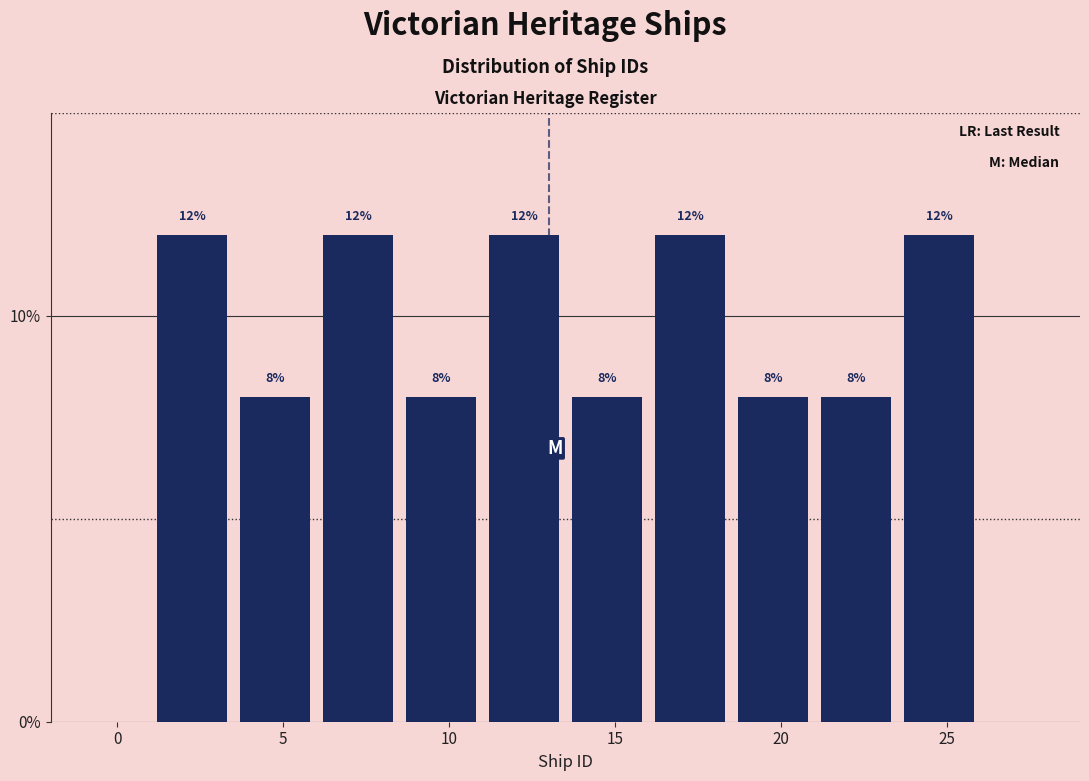

Reading left to right, transcribe this chart: for each bar, give the range it covers on the x-axis and its height.

1.0 to 3.5: 12
3.5 to 6.0: 8
6.0 to 8.5: 12
8.5 to 11.0: 8
11.0 to 13.5: 12
13.5 to 16.0: 8
16.0 to 18.5: 12
18.5 to 21.0: 8
21.0 to 23.5: 8
23.5 to 26.0: 12